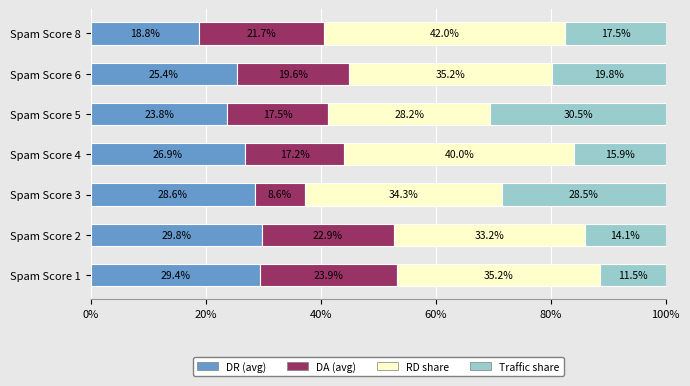

At which label does DR (avg) reach its peak?

Spam Score 2